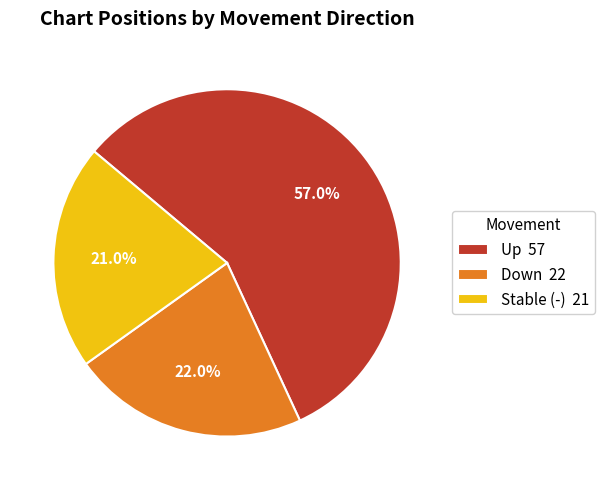

Which slice is the smallest?

Stable (-) 21